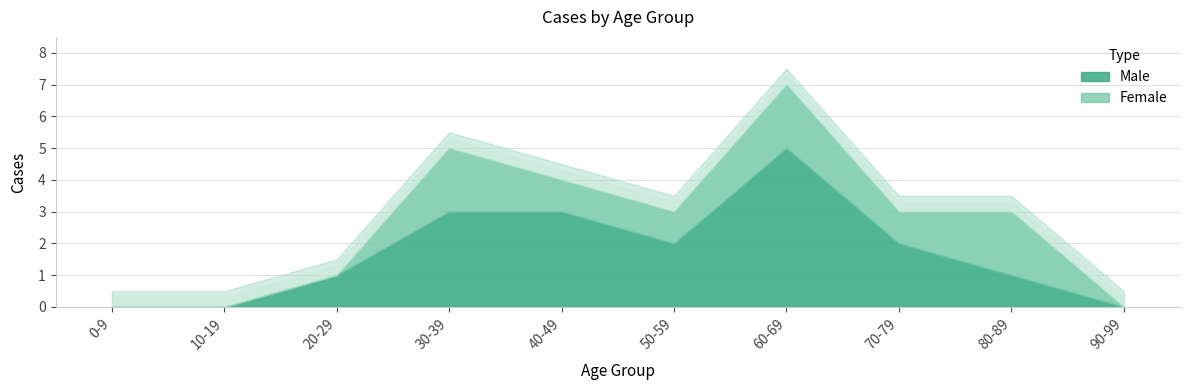

How many lines are shown in the chart?

2